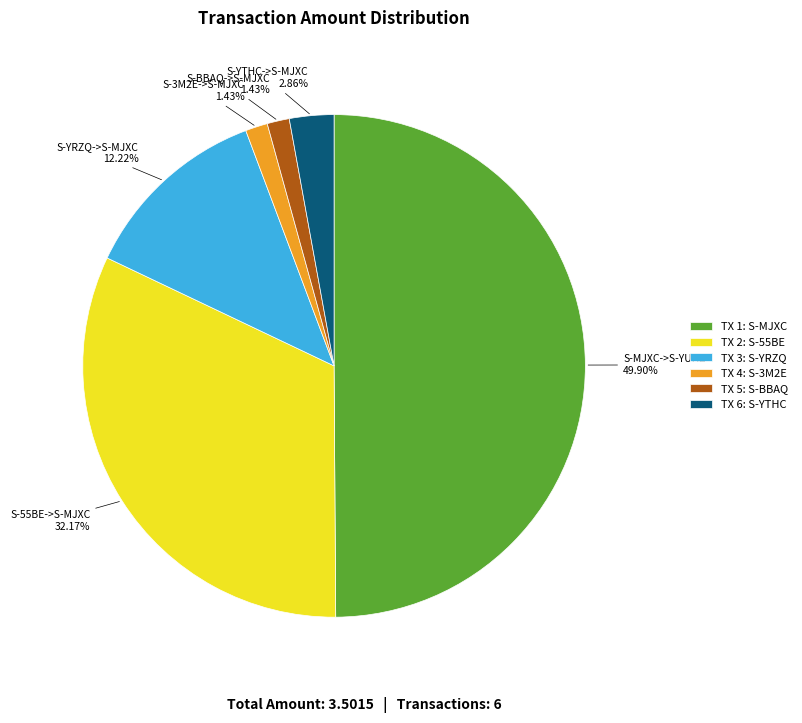

Is the sum of TX 3: S-YRZQ and TX 4: S-3M2E greater than half?

No